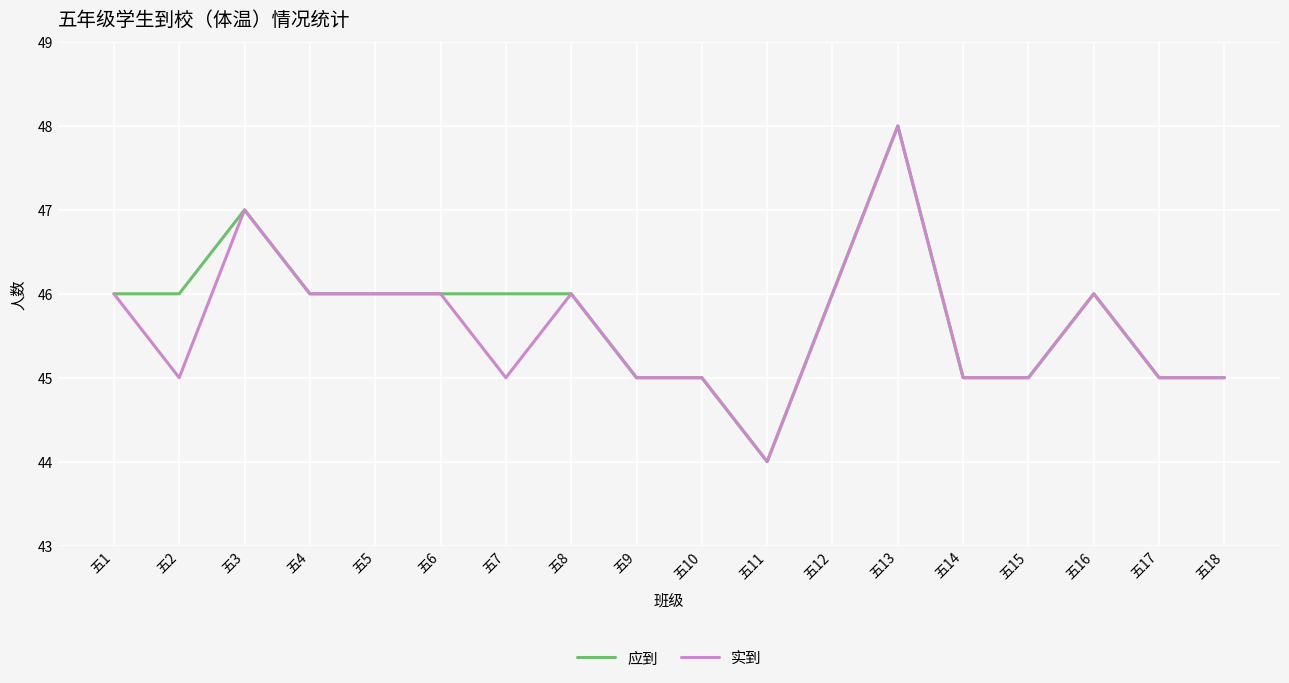

Is it true that 实到 equals 46 at 五4?

True